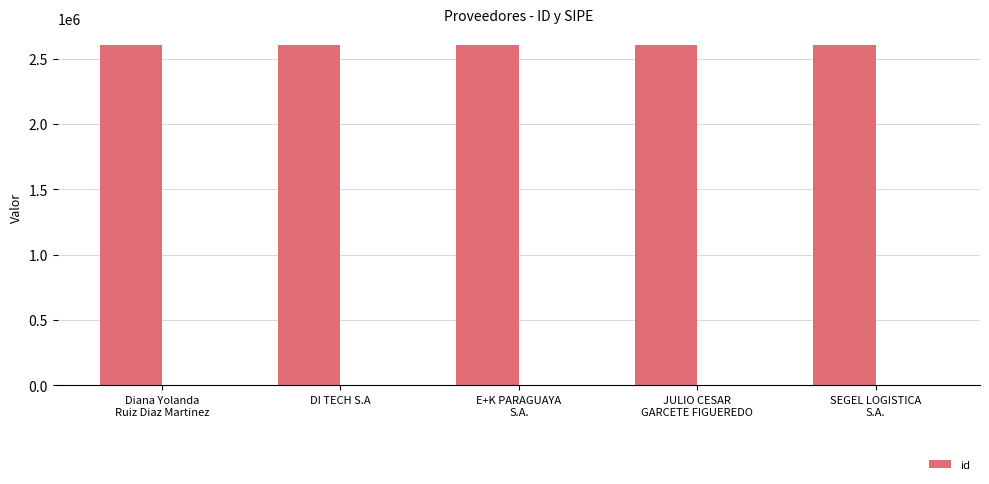

The value at DI TECH S.A is 2601083. True or false?

True